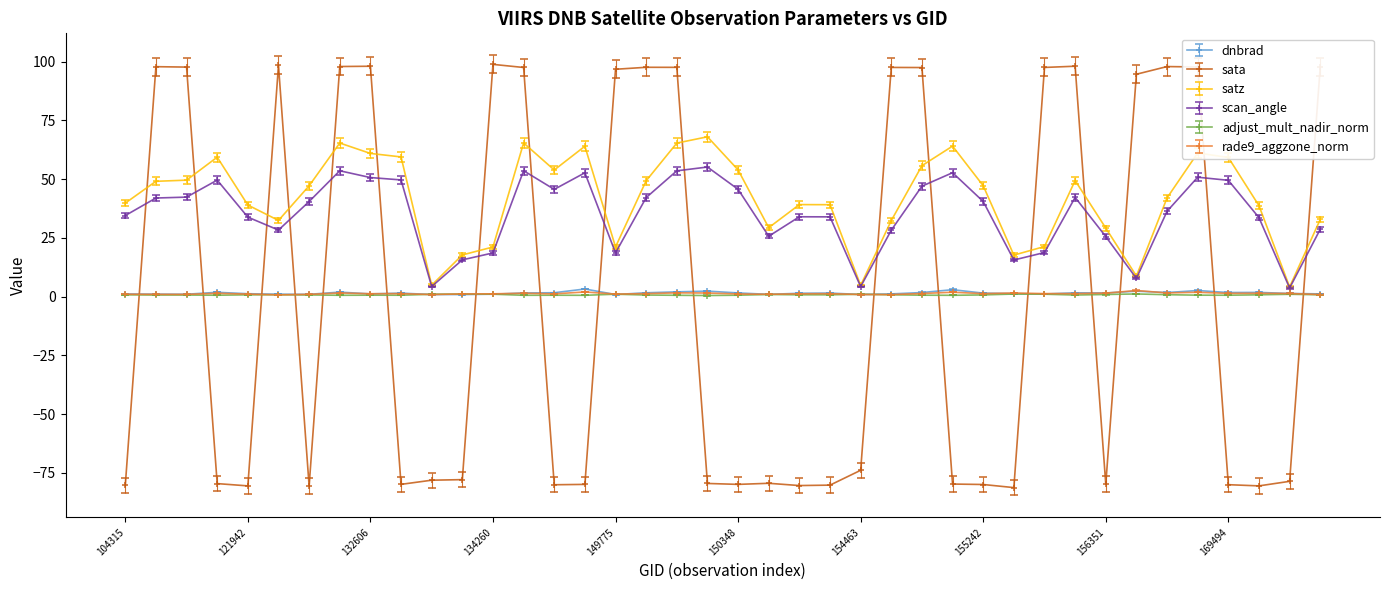

What is the maximum value for satz?

68.0